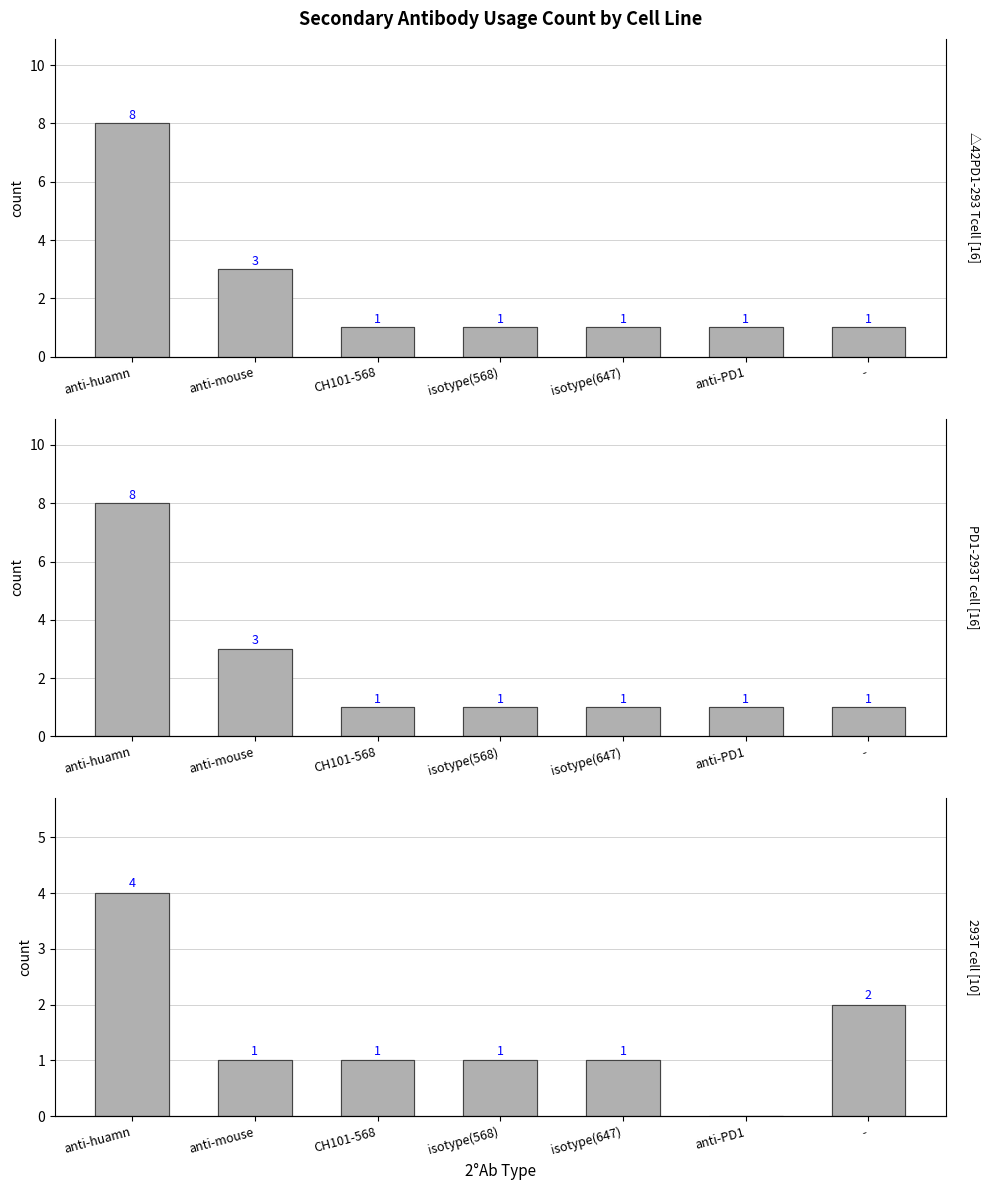

How many distinct data groups are displayed?

3